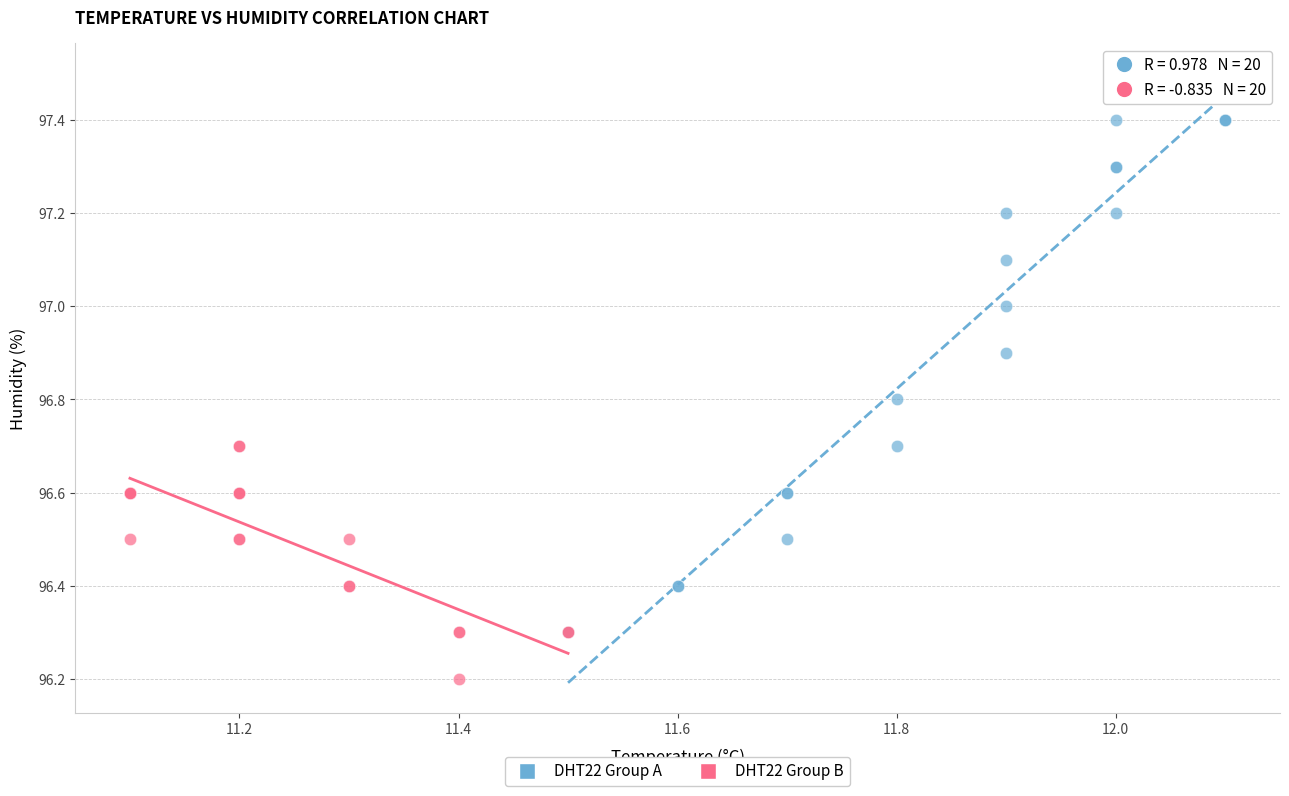

Which series reaches the minimum Y coordinate?

DHT22 Group B